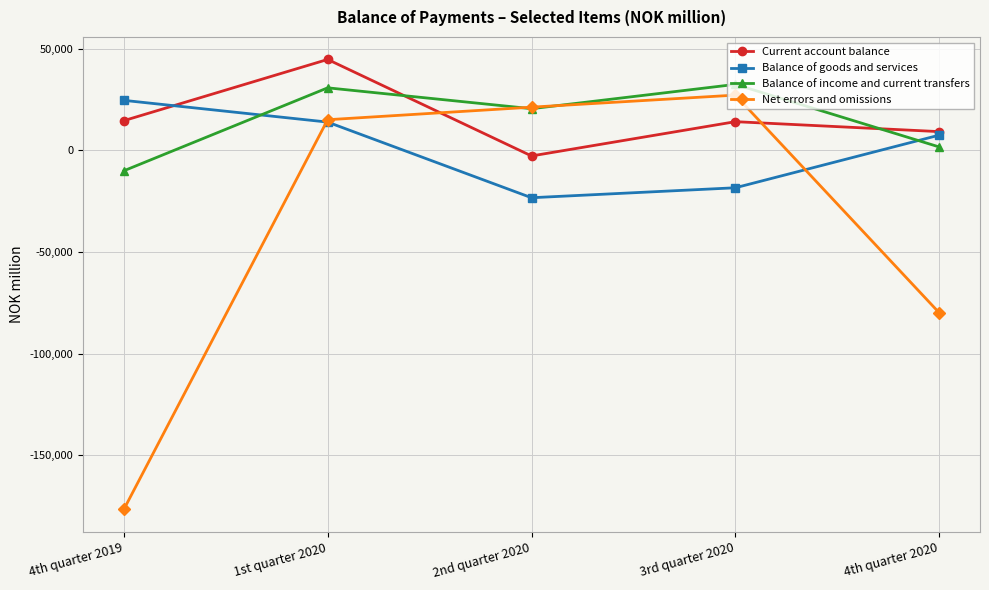

In Balance of goods and services, how many points are lower than both neighbors (excluding endpoints)?

1